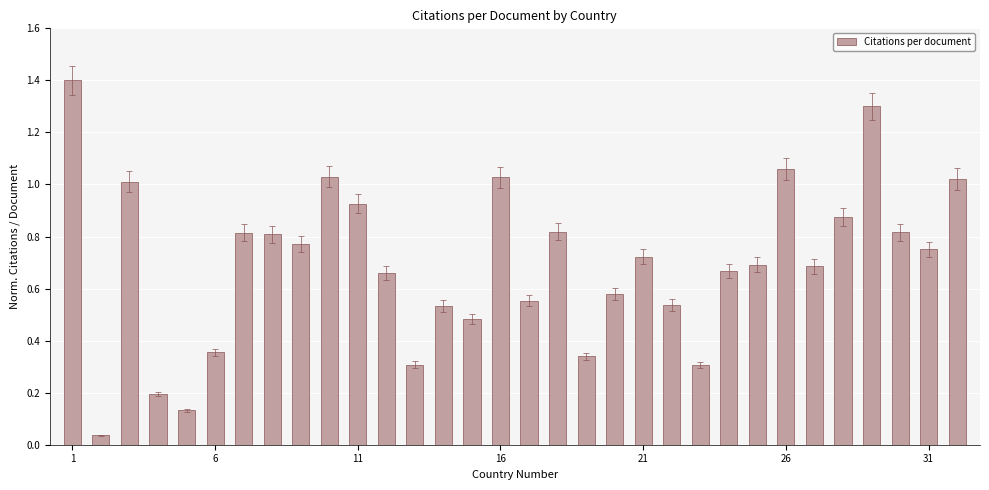

What is the difference between the second highest and second lowest values?

1.2